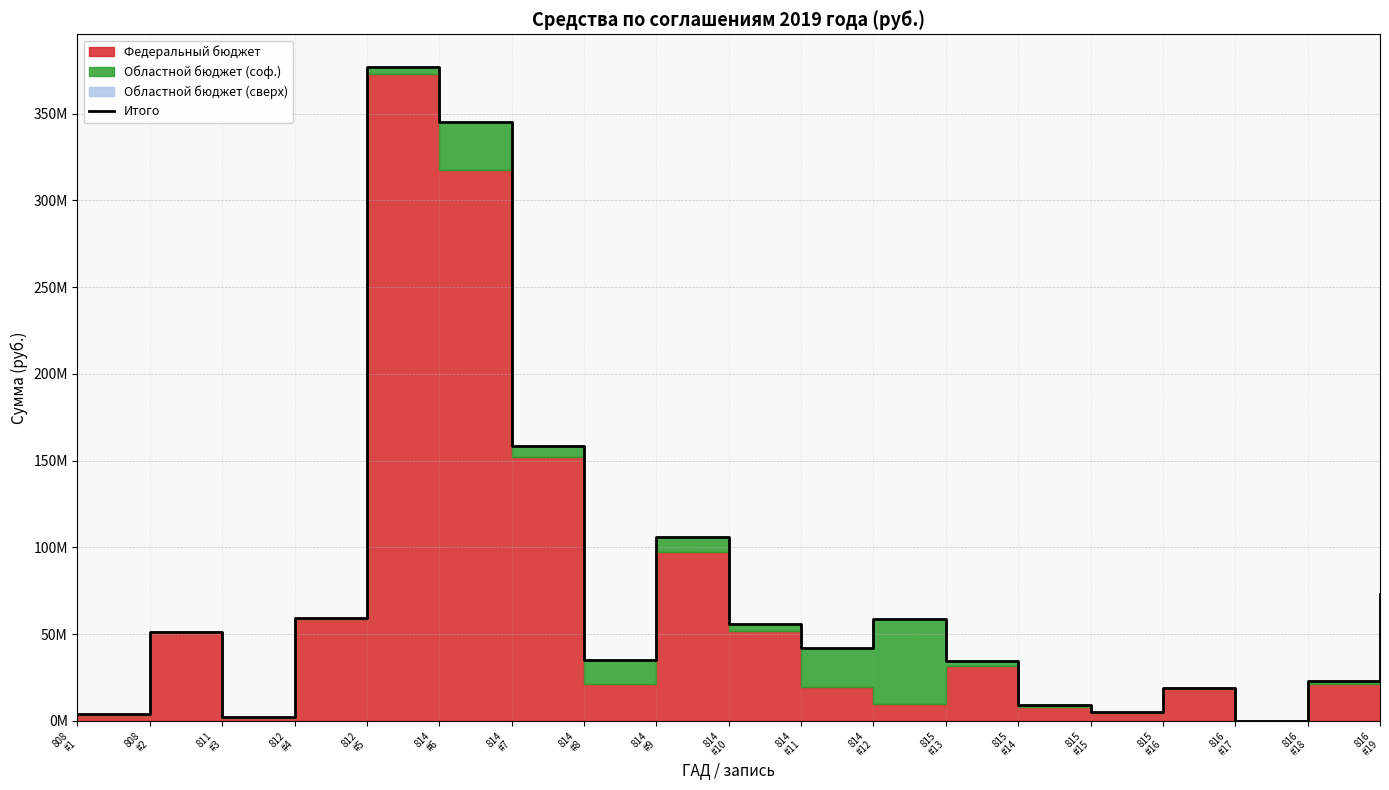

How many lines are shown in the chart?

1